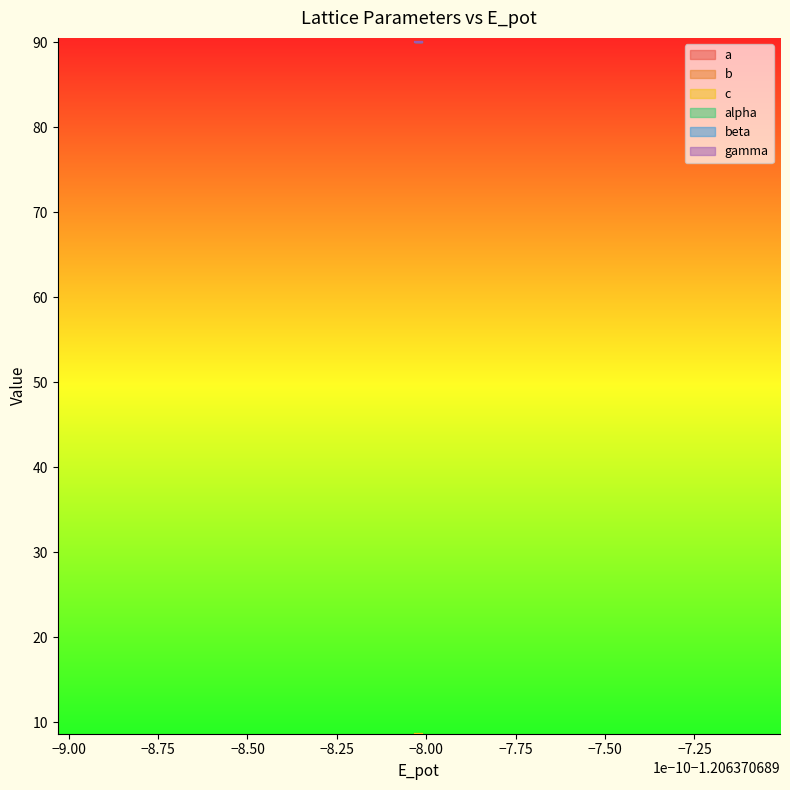

The alpha series shows 90.0 at 2. True or false?

True